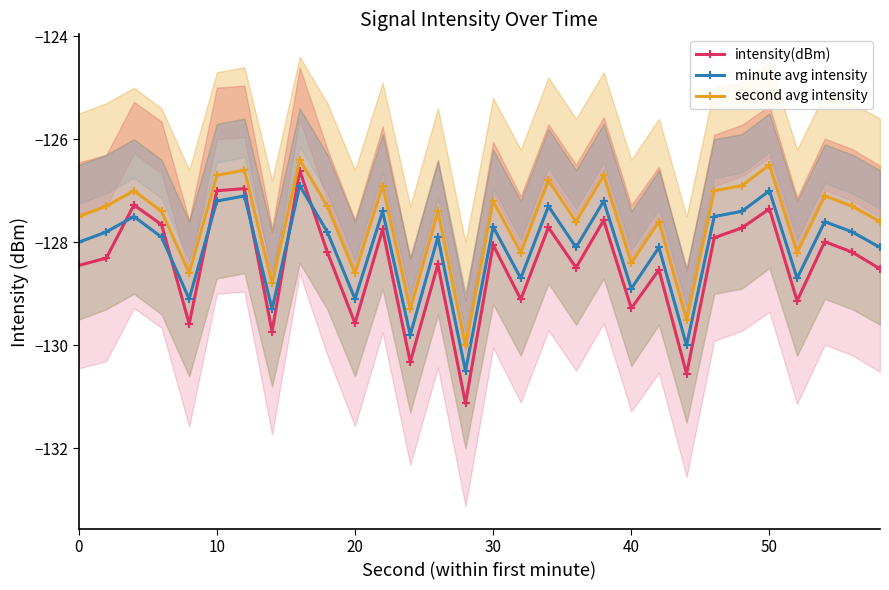

True or false: intensity(dBm) has more than 2 interior local peaks.

True